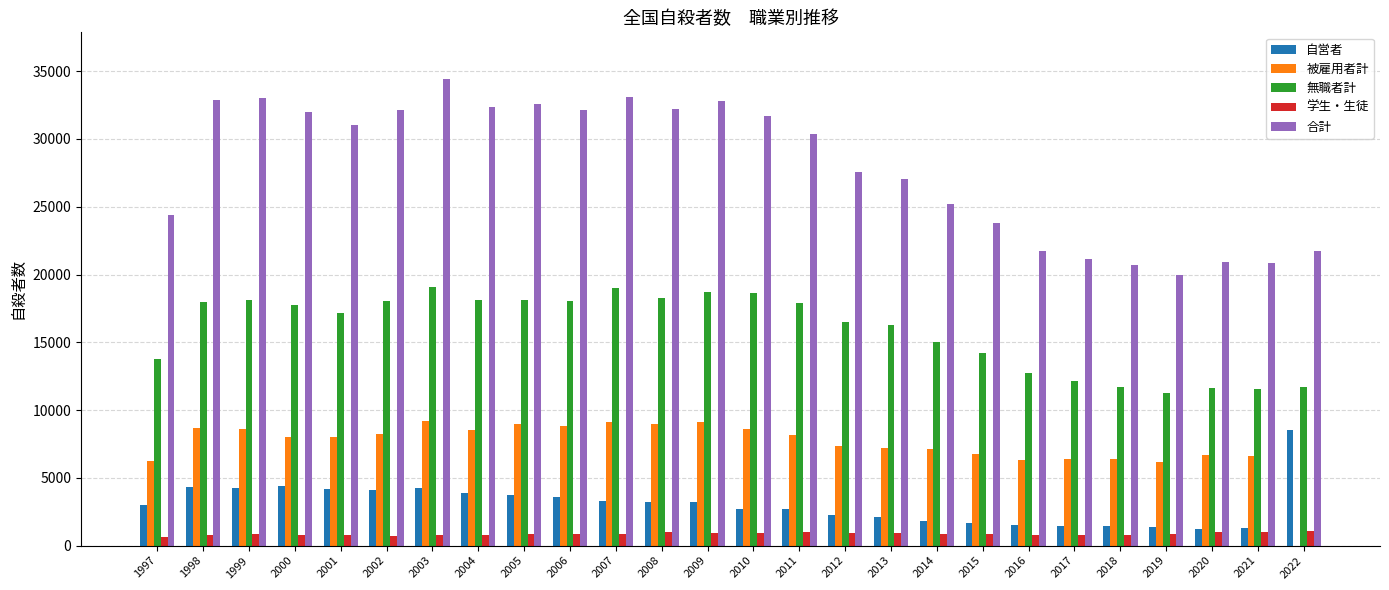

Count the number of categories in the chart.

26